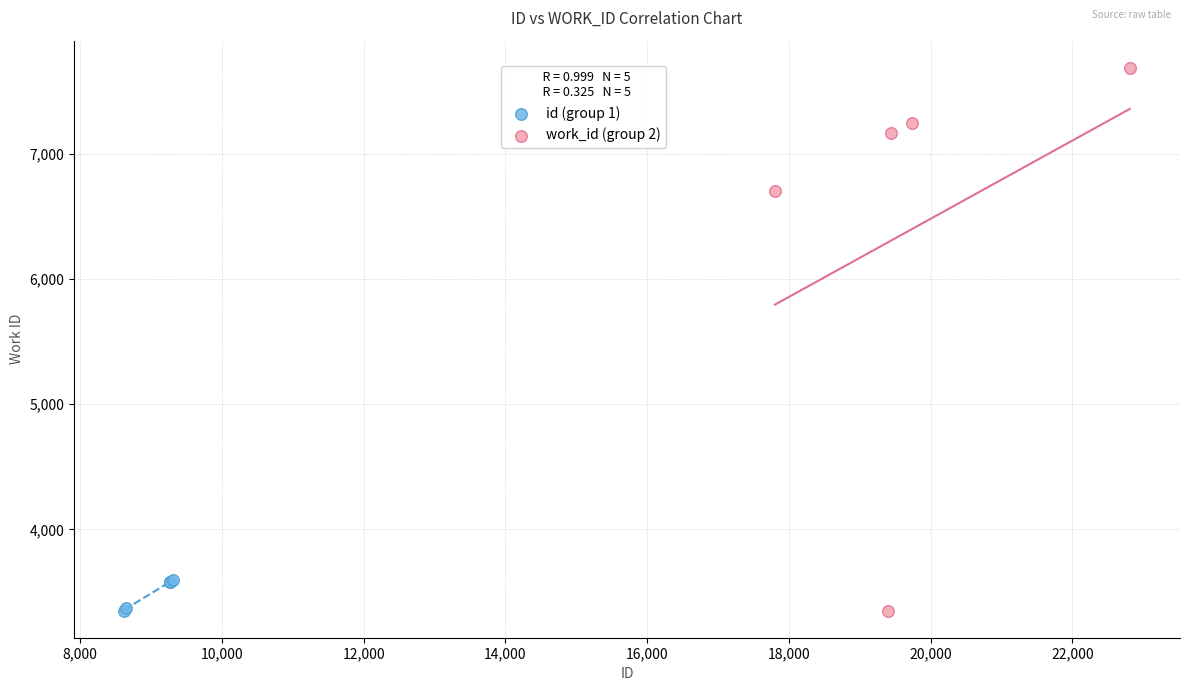

Which series contains the highest Y value?

work_id (group 2)